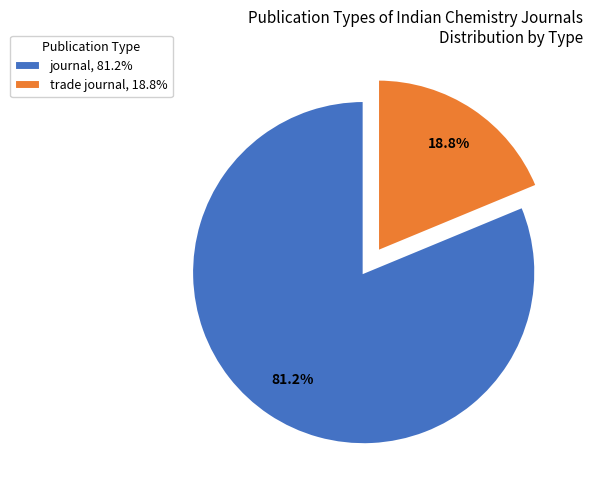

How many slices are in this pie chart?

2